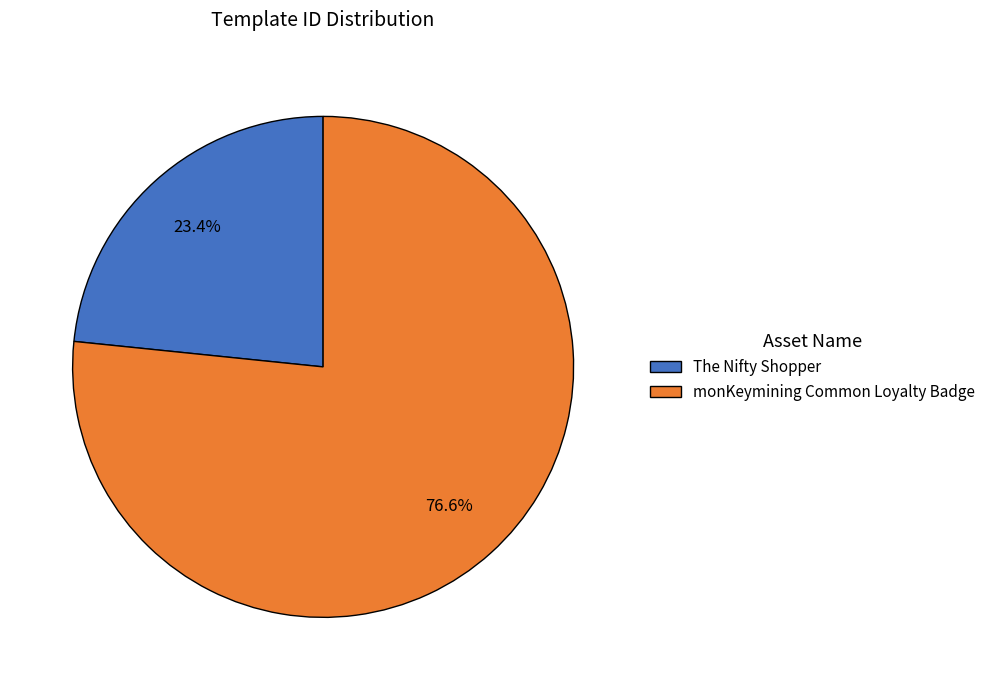

To the nearest percent, what is the combined percentage of The Nifty Shopper and monKeymining Common Loyalty Badge?

100%